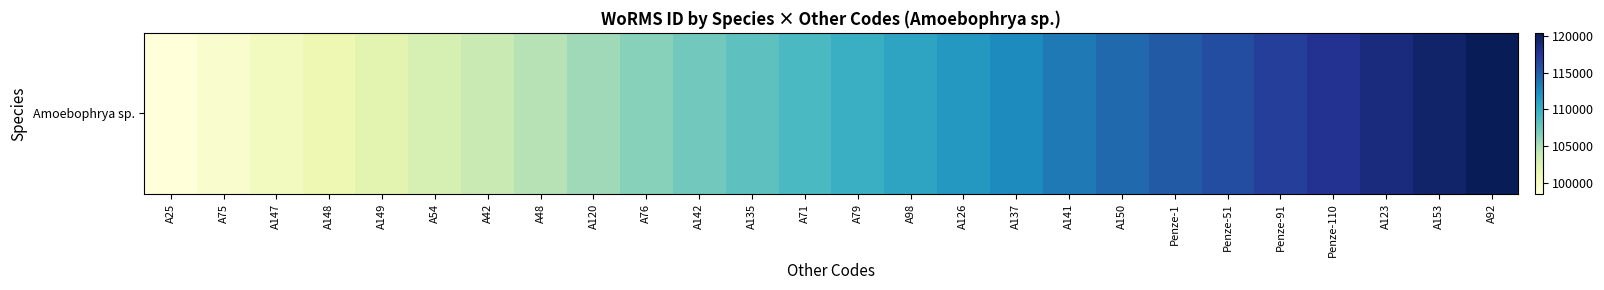

What is the difference between the values at A153 and Penze-51?

0.2